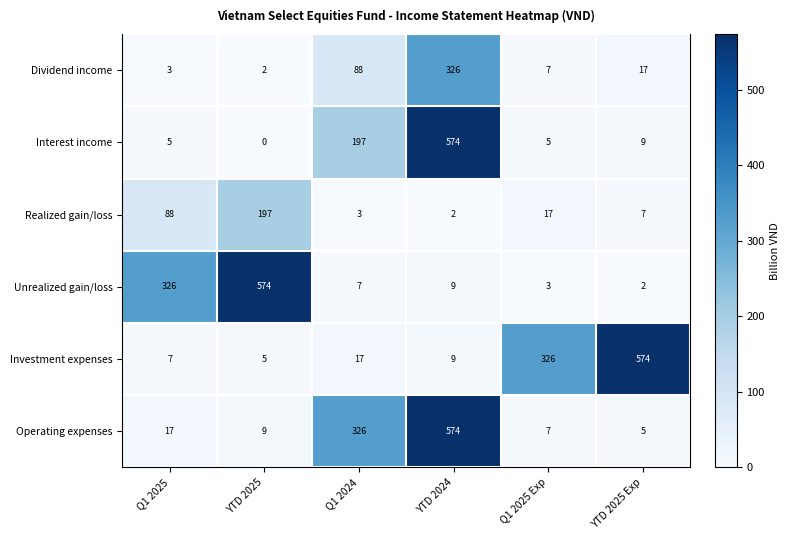

What is the total value across all series at YTD 2025 Exp?

613.6